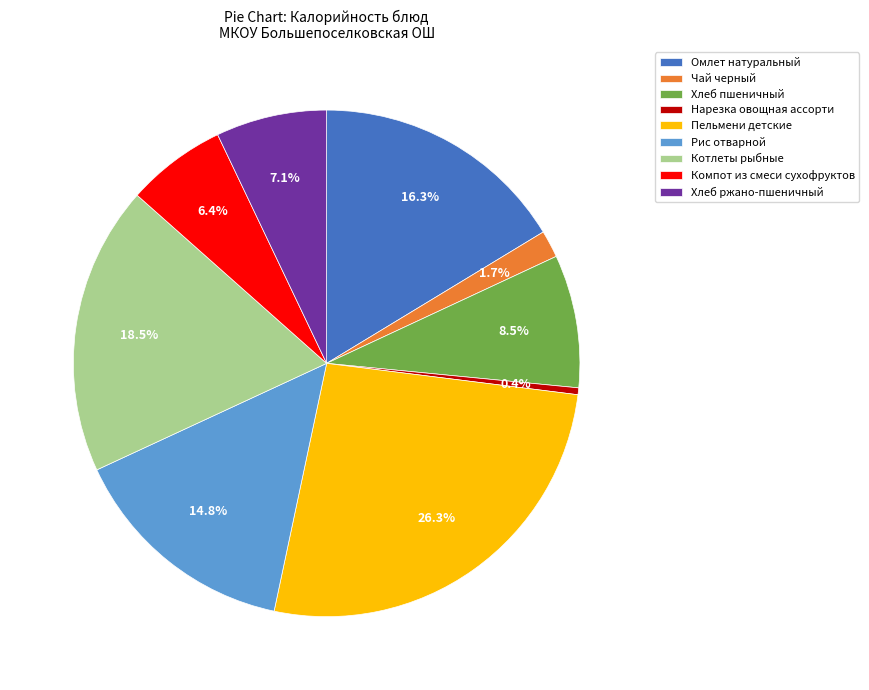

Does any single category account for the majority?

No